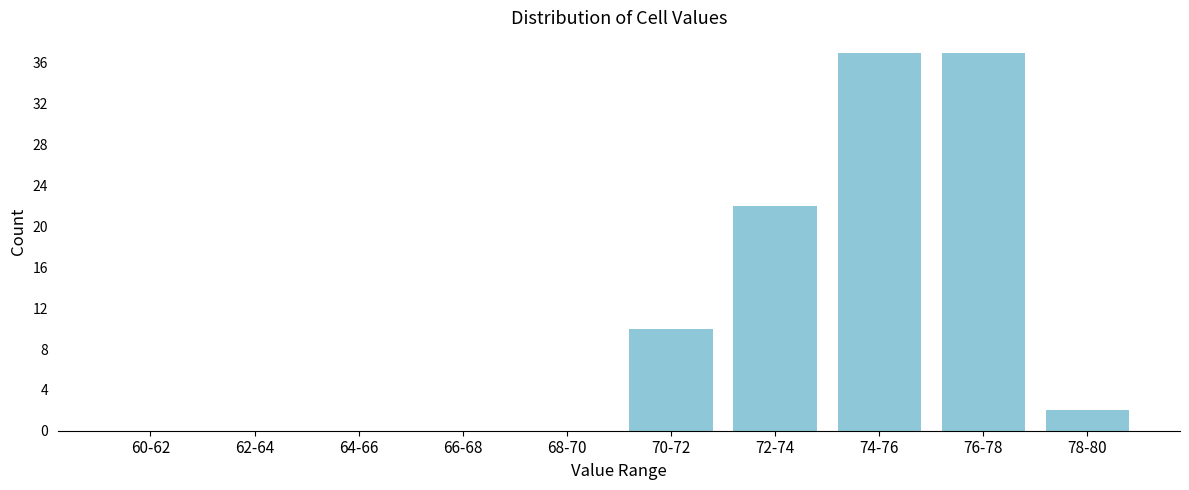

Reading left to right, transcribe all the data shown in this chart.

60-62=0	62-64=0	64-66=0	66-68=0	68-70=0	70-72=10	72-74=22	74-76=37	76-78=37	78-80=2